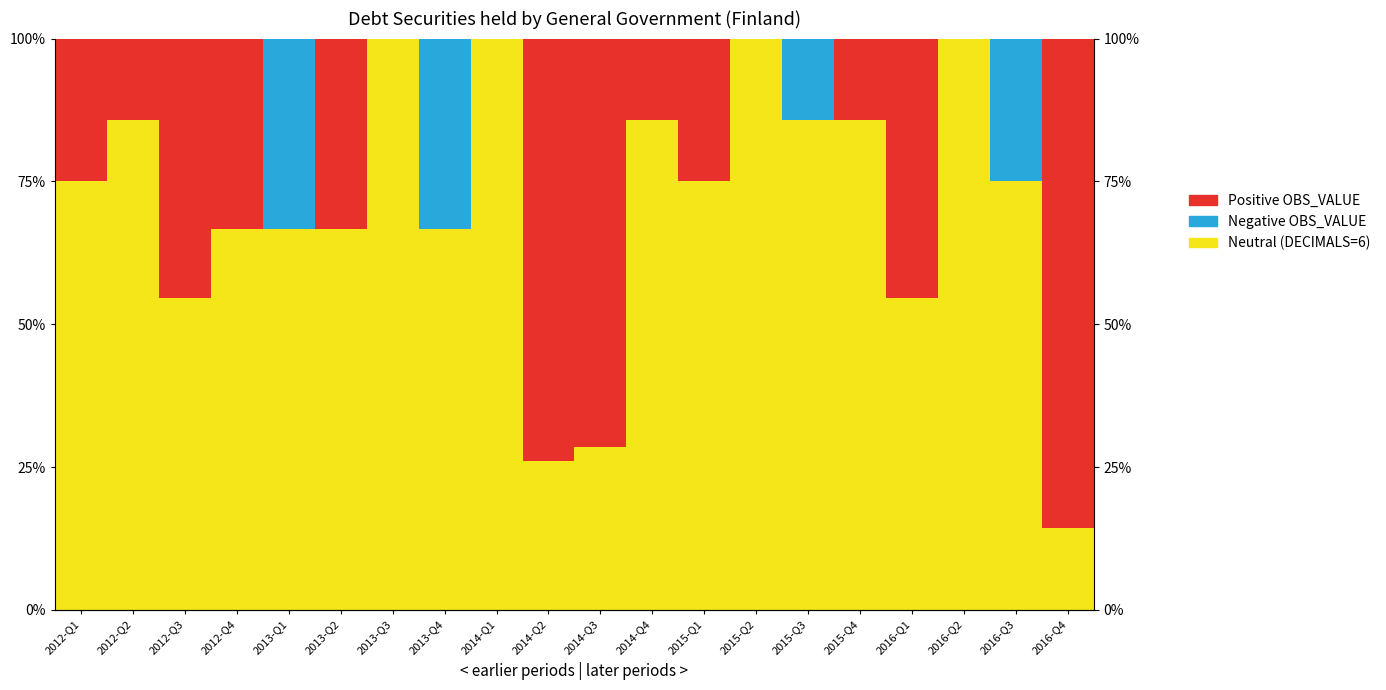

What position from the right is 2012-Q4?

17